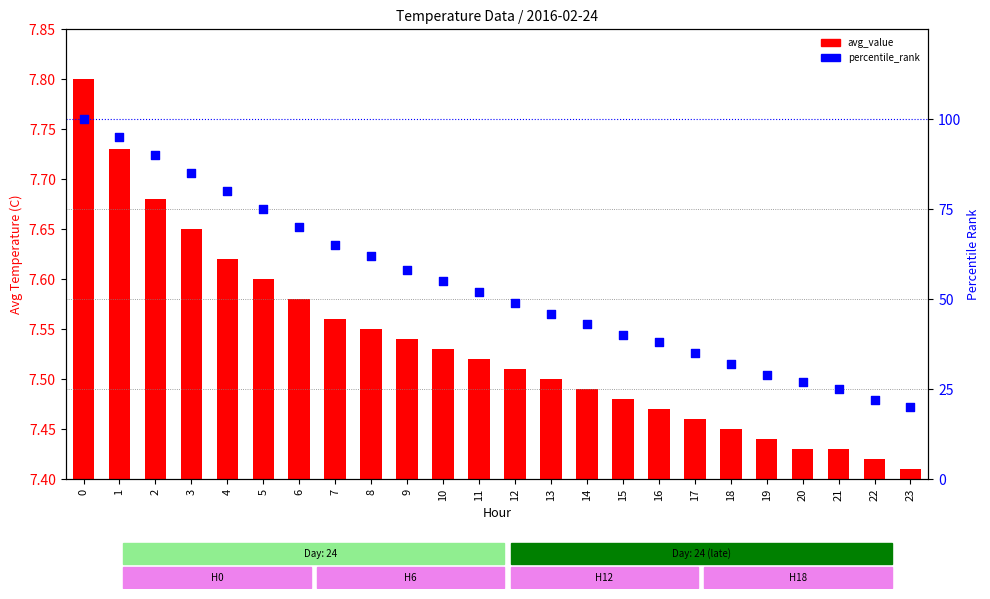

What are all the series names shown in the legend?

avg_value, percentile_rank